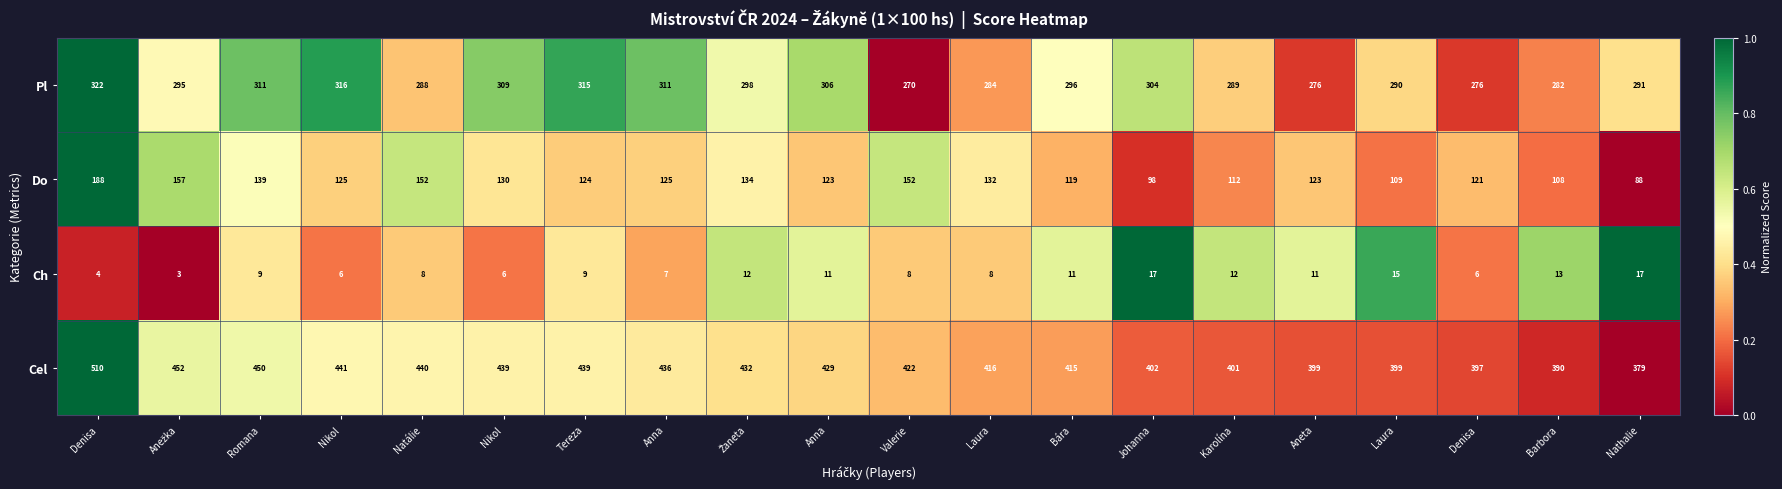

Between Aneta and Denisa, which is larger?

Aneta